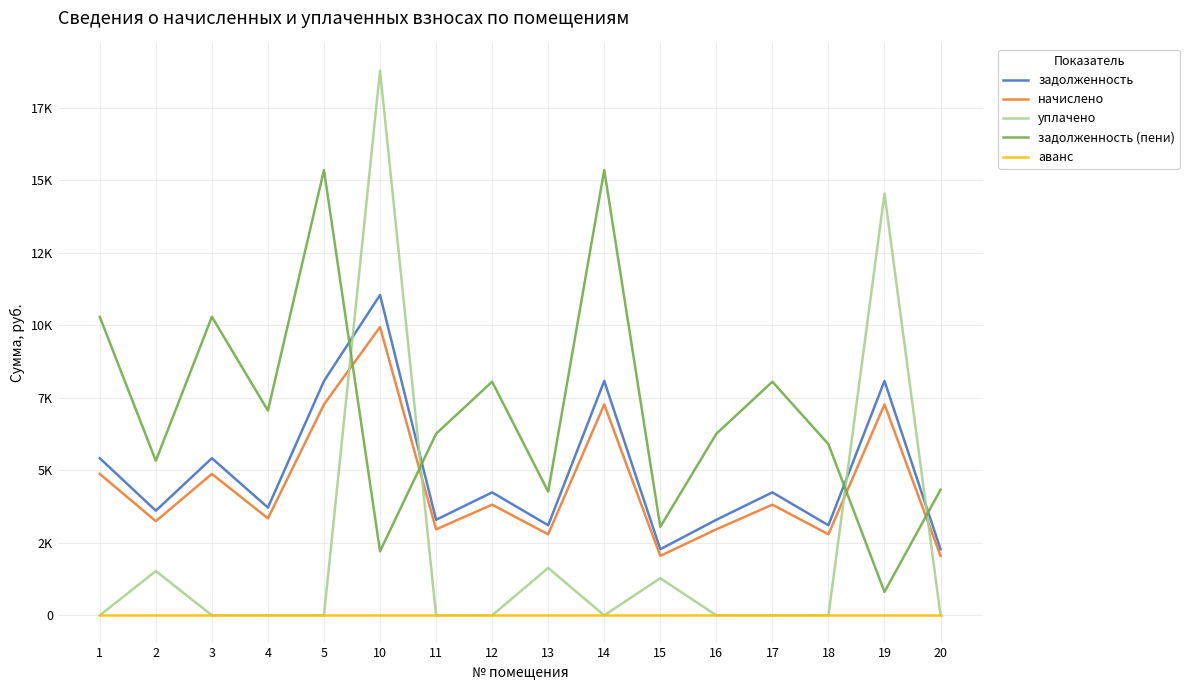

What is the spread (max minus min) of values at 13?

4264.5